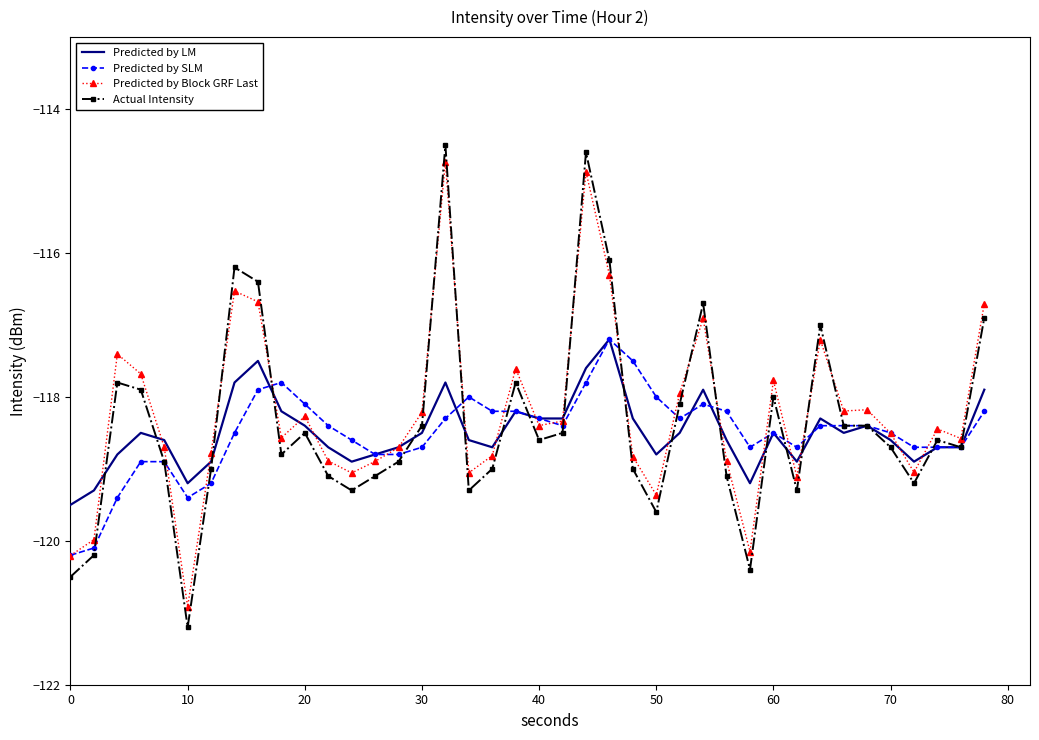

Which series has the widest spread of values?

Actual Intensity